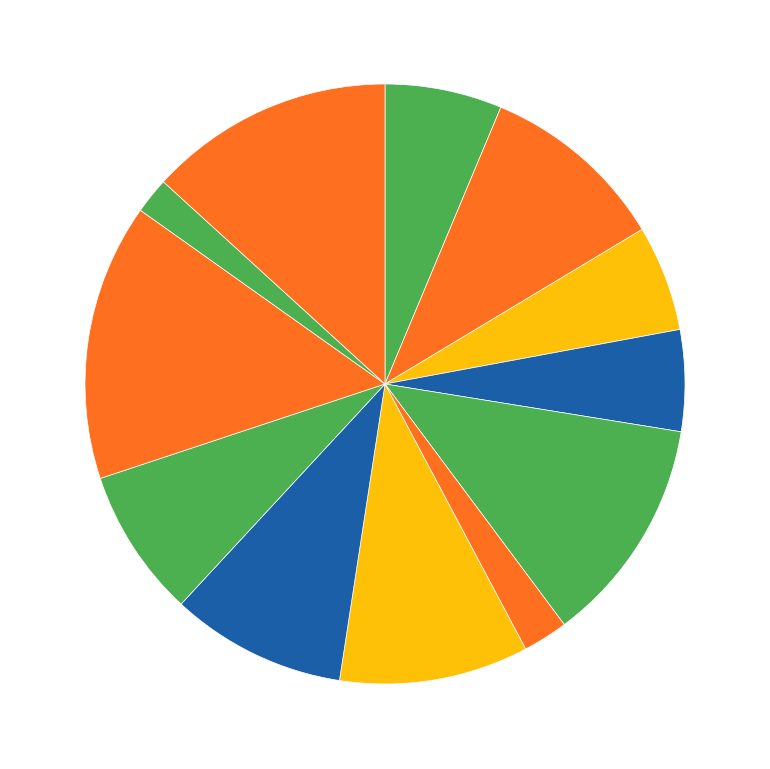

Which category has the biggest portion of the pie?

SD NEGERI 7 SIMPANGKATIS